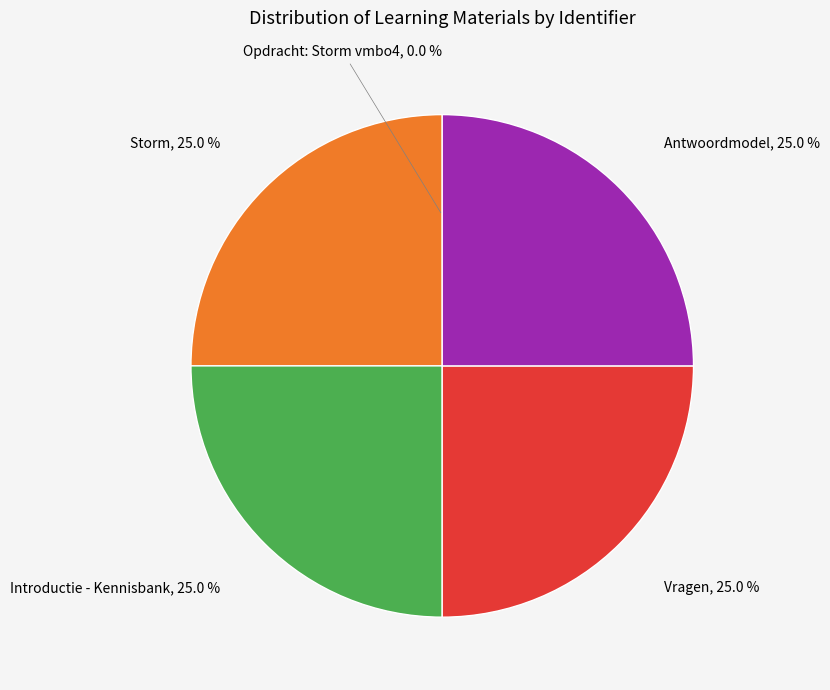

Does any single category account for the majority?

No